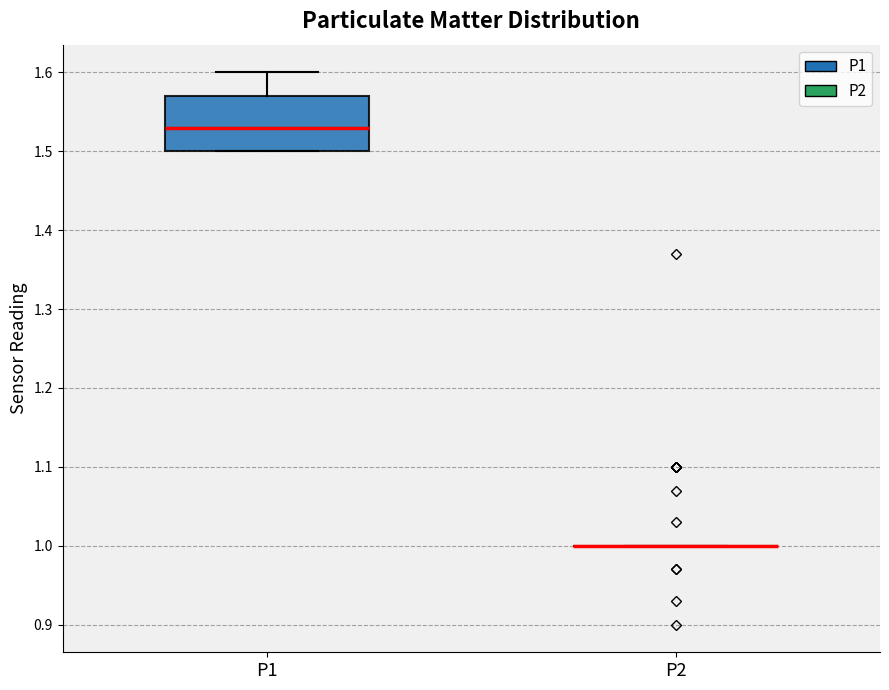

Reading left to right, transcribe this box plot: for each box, give where its median line is, the range the box spans, and where its two whiskers end, as read against the y-axis. The values are not printed on the chart, so give them approximately, as read against the axis.

P1: median 1.53, box 1.50 to 1.57, whiskers 1.50 to 1.60
P2: box collapsed to a line at 1.00, whiskers 1.00 to 1.00